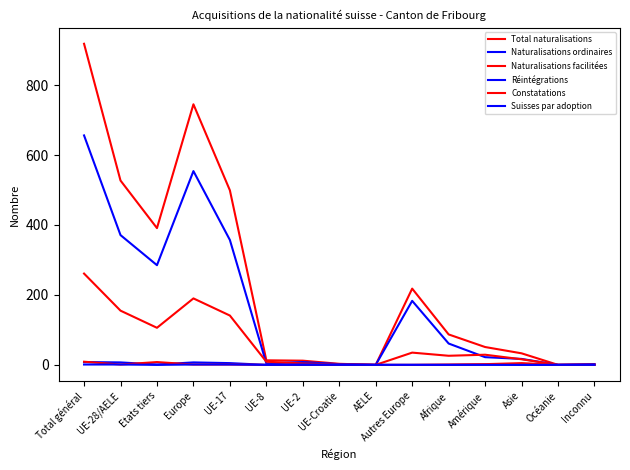

What is the label of the 10th point from the left?

Autres Europe